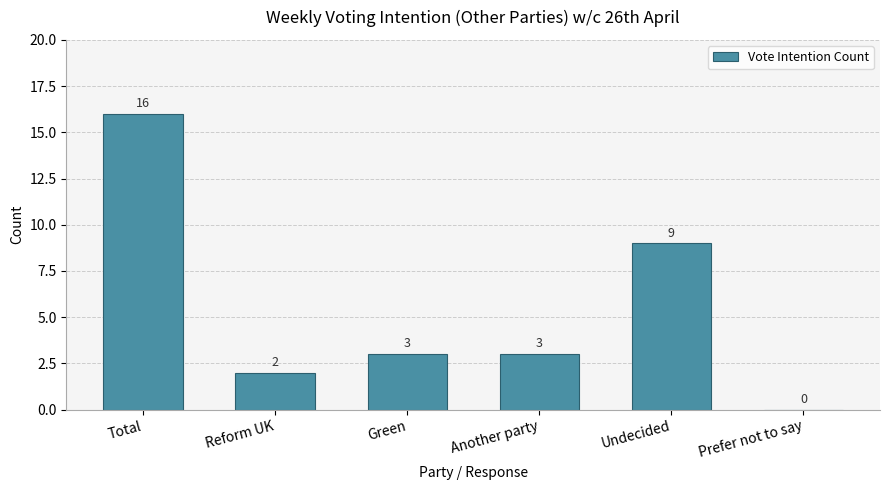

Reading left to right, what are all the values shown in this chart?

Total=16	Reform UK=2	Green=3	Another party=3	Undecided=9	Prefer not to say=0